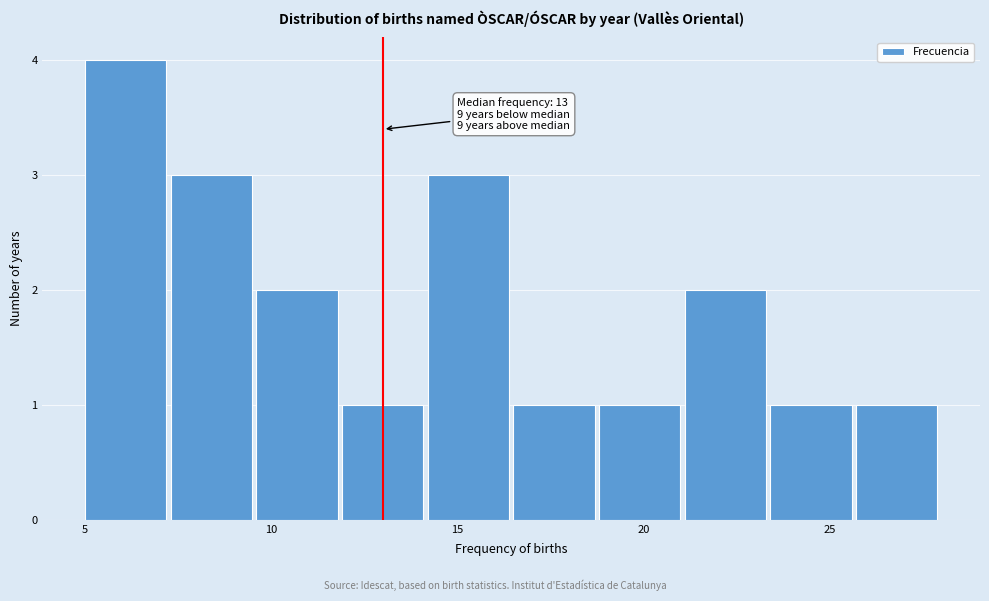

Which range on the x-axis has the tallest bar?

5.0 to 7.3